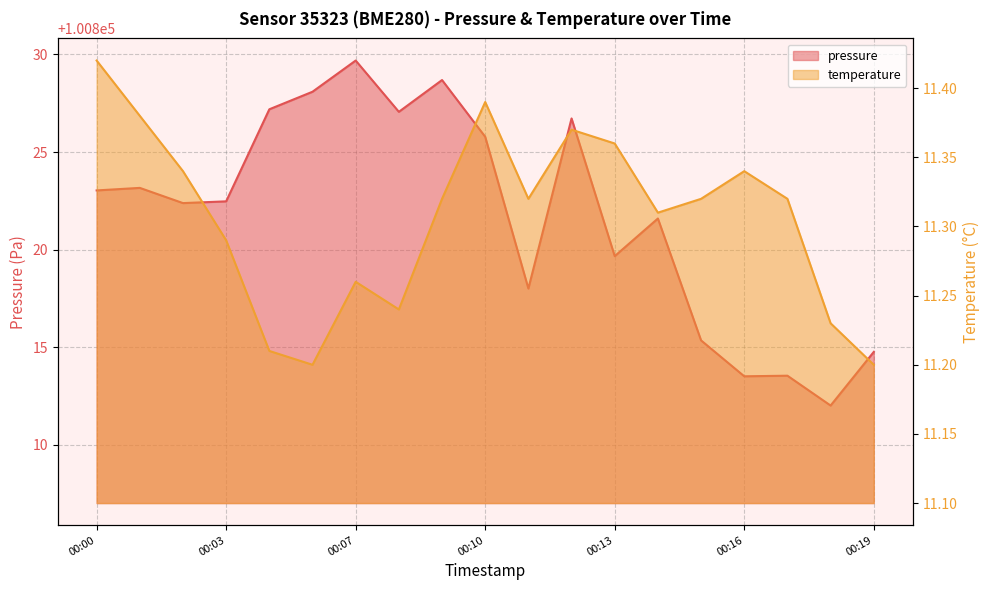

Is the value of pressure at 00:19 greater than the value of temperature at 00:12?

Yes